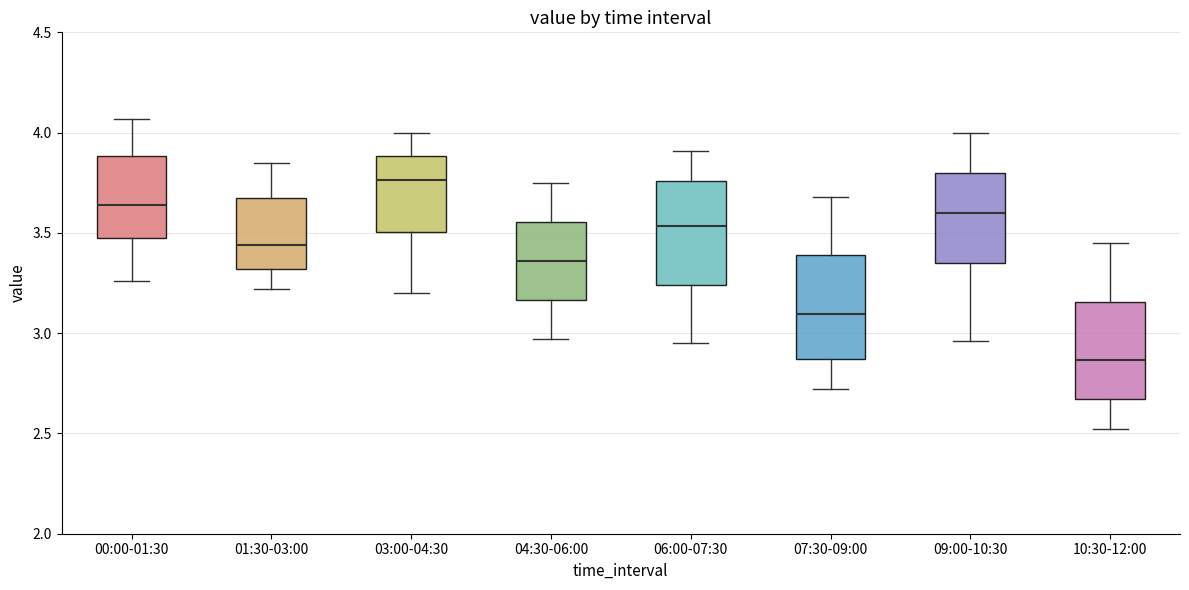

Where does the upper whisker of the box for 06:00-07:30 end on the y-axis? The values are not printed on the chart, so give them approximately, as read against the axis.

3.90